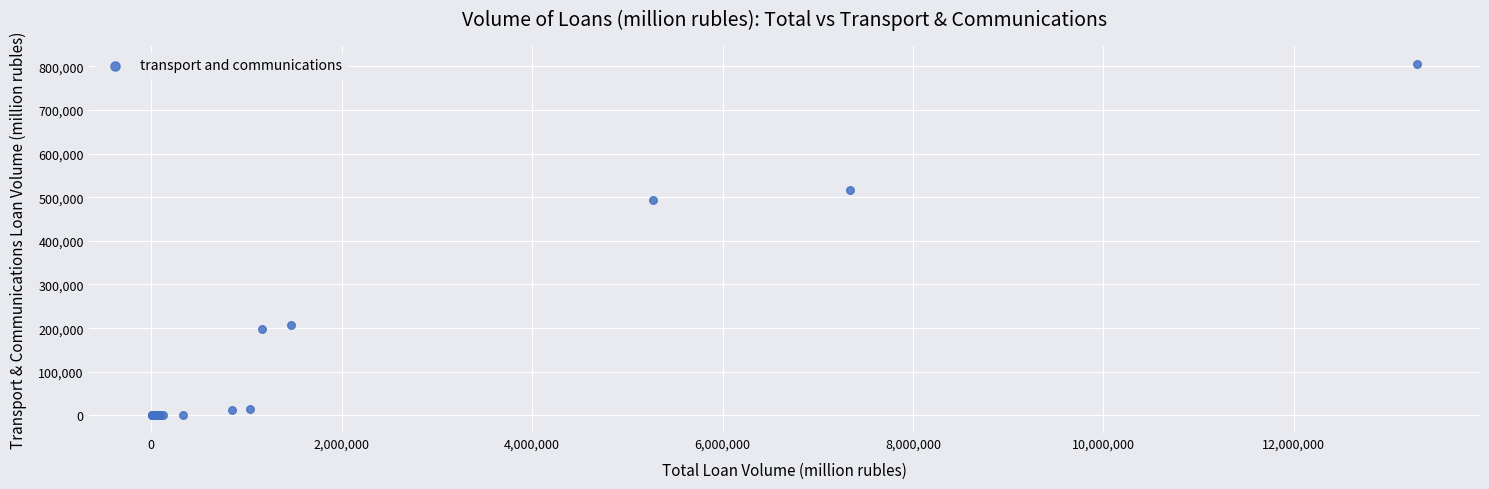

What Y value in the scatter plot is closest to 403066?

493366